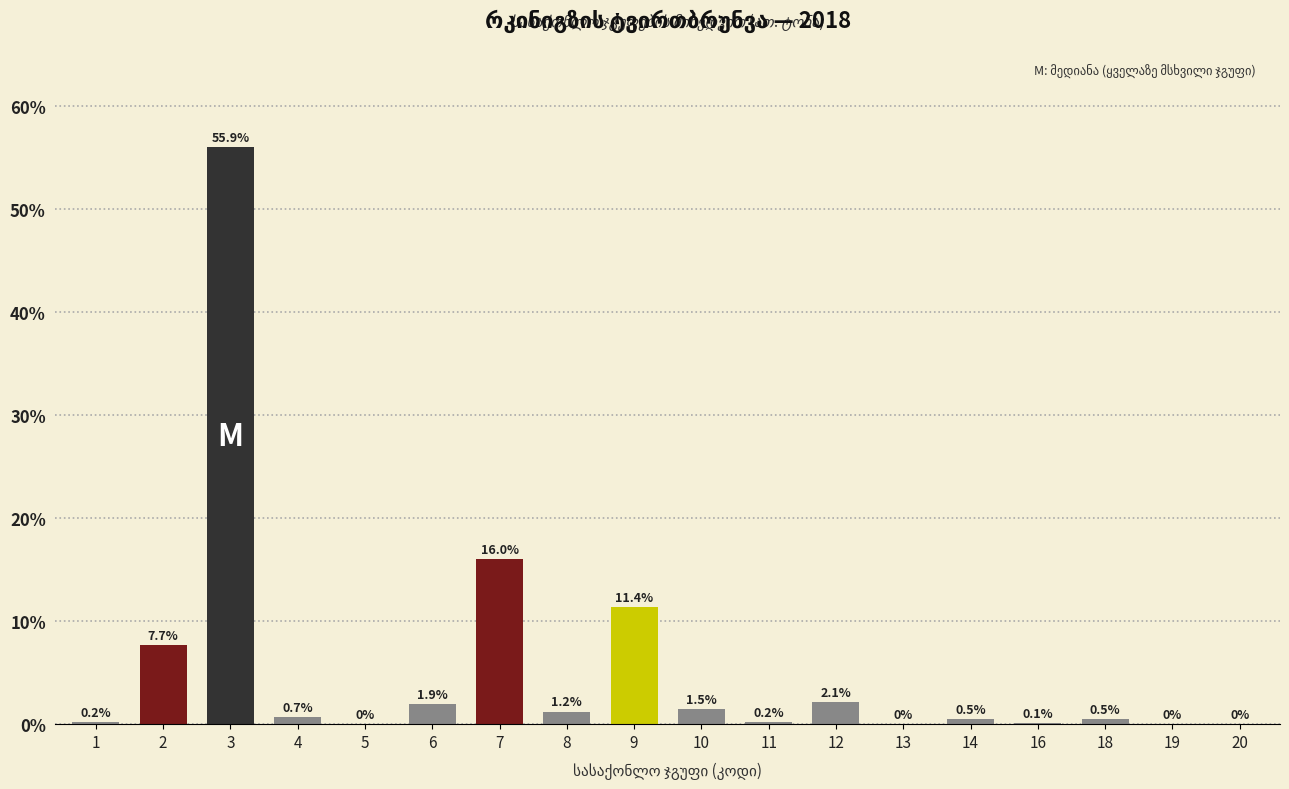

The chart shows a value of 27.0 at 7. True or false?

False